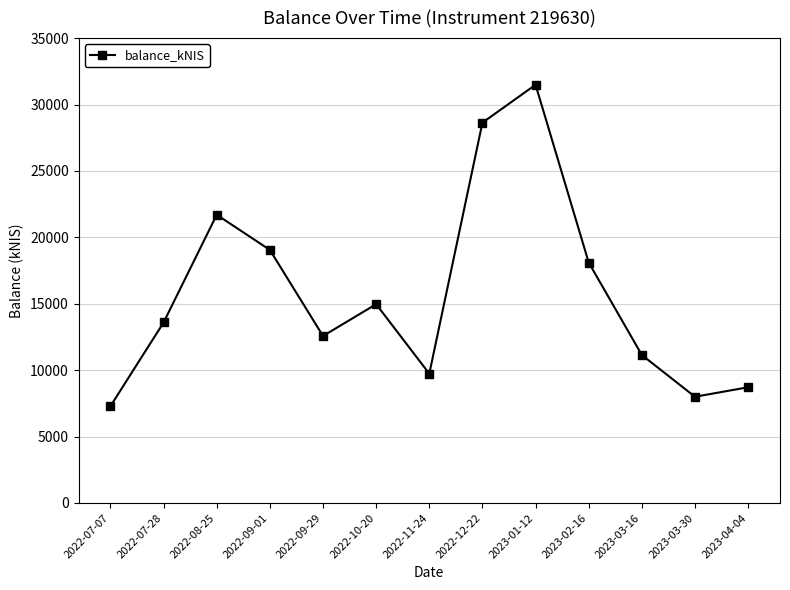

List the labels in order of value, smallest first.

2022-07-07, 2023-03-30, 2023-04-04, 2022-11-24, 2023-03-16, 2022-09-29, 2022-07-28, 2022-10-20, 2023-02-16, 2022-09-01, 2022-08-25, 2022-12-22, 2023-01-12